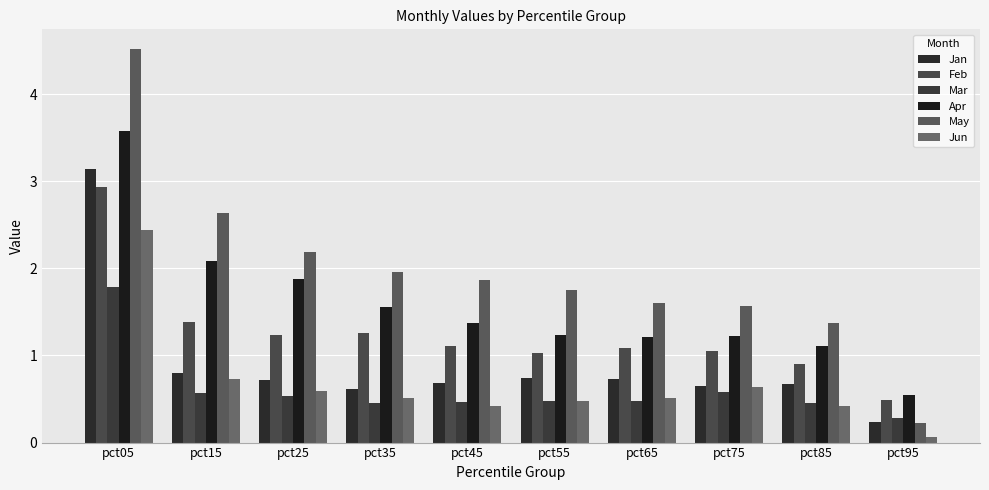

At which label is May closest to 2?

pct35